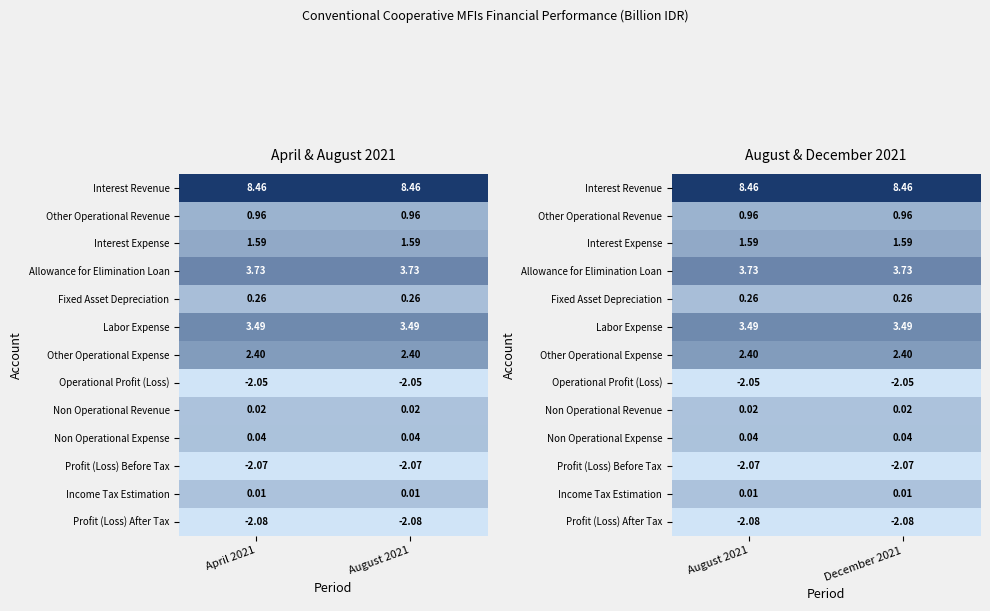

Rank the categories by Interest Expense value from lowest to highest.

August 2021, December 2021